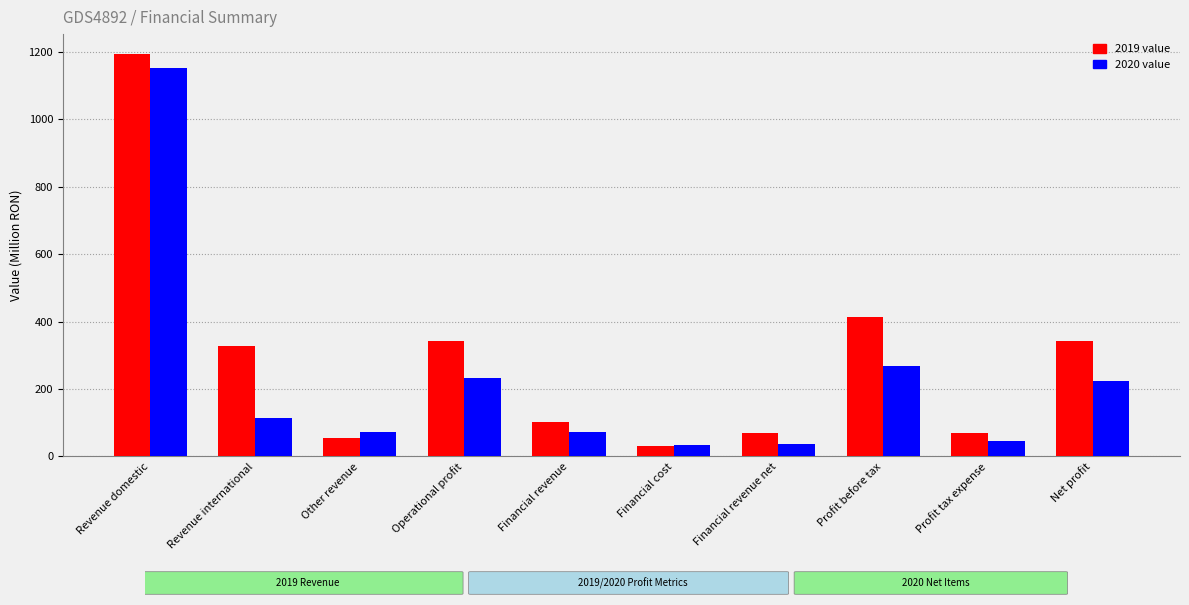

What is the label of the 9th bar from the left?

Profit tax expense